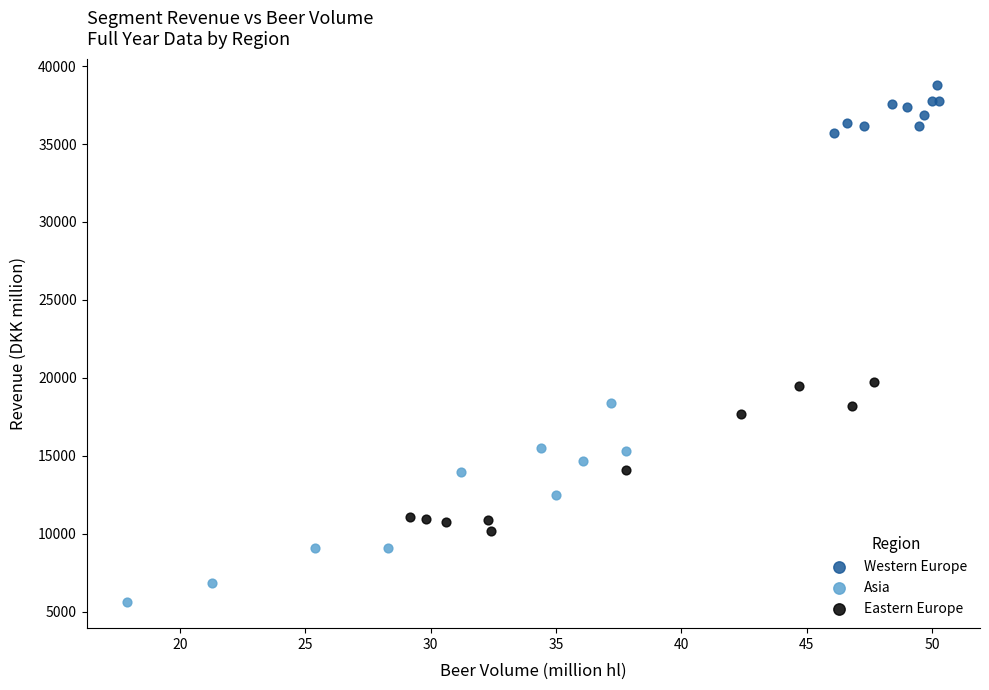

Which series contains the lowest Y value?

Asia